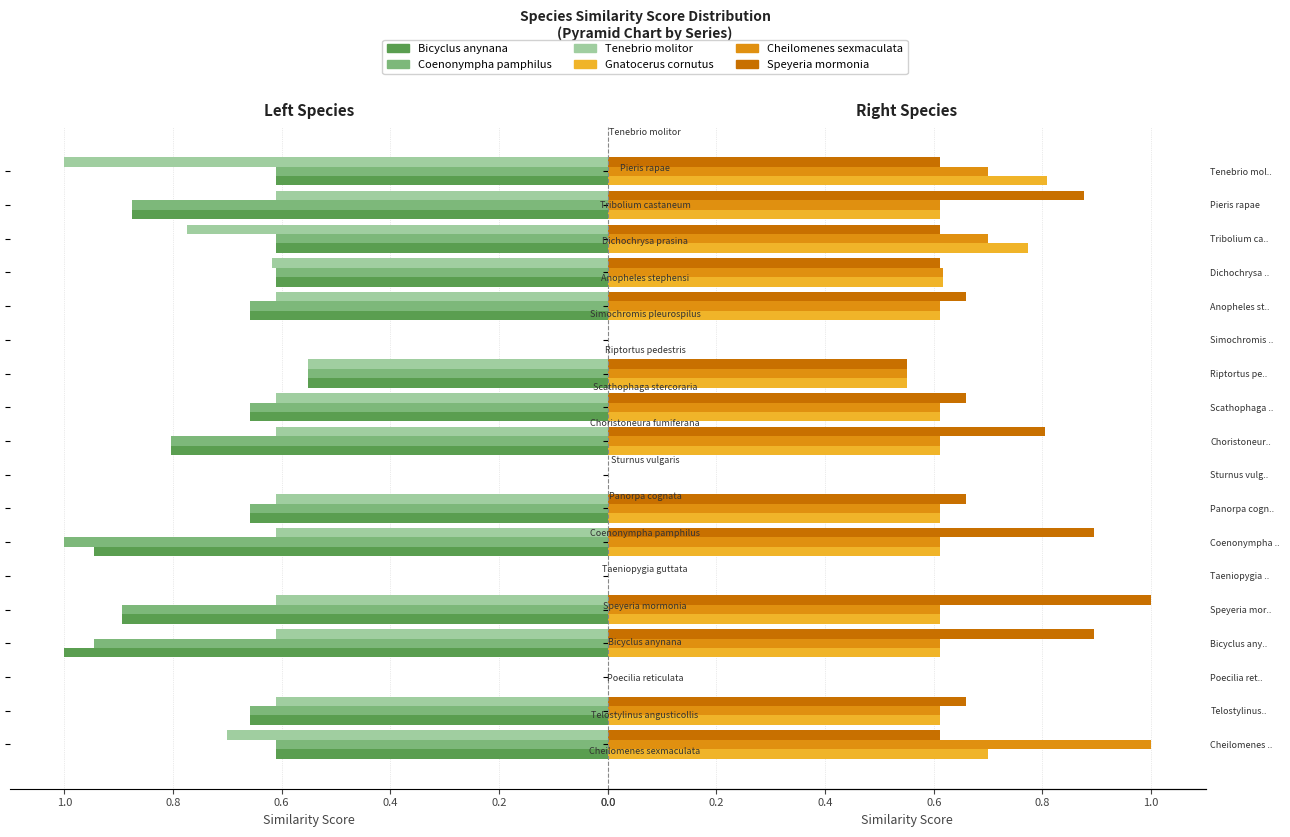

Rank the series at Anopheles st.. from lowest to highest value.

Tenebrio molitor, Gnatocerus cornutus, Cheilomenes sexmaculata, Bicyclus anynana, Coenonympha pamphilus, Speyeria mormonia